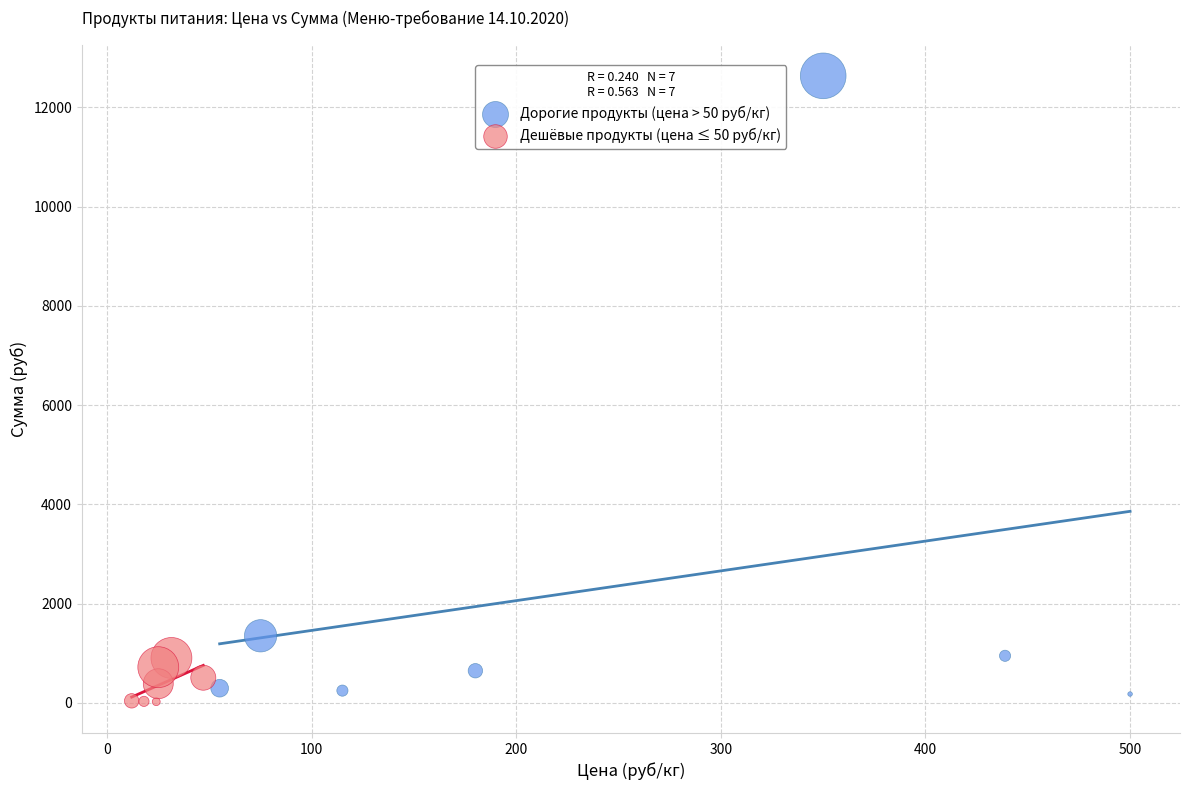

Which series reaches the maximum Y coordinate?

Дорогие продукты (цена > 50 руб/кг)